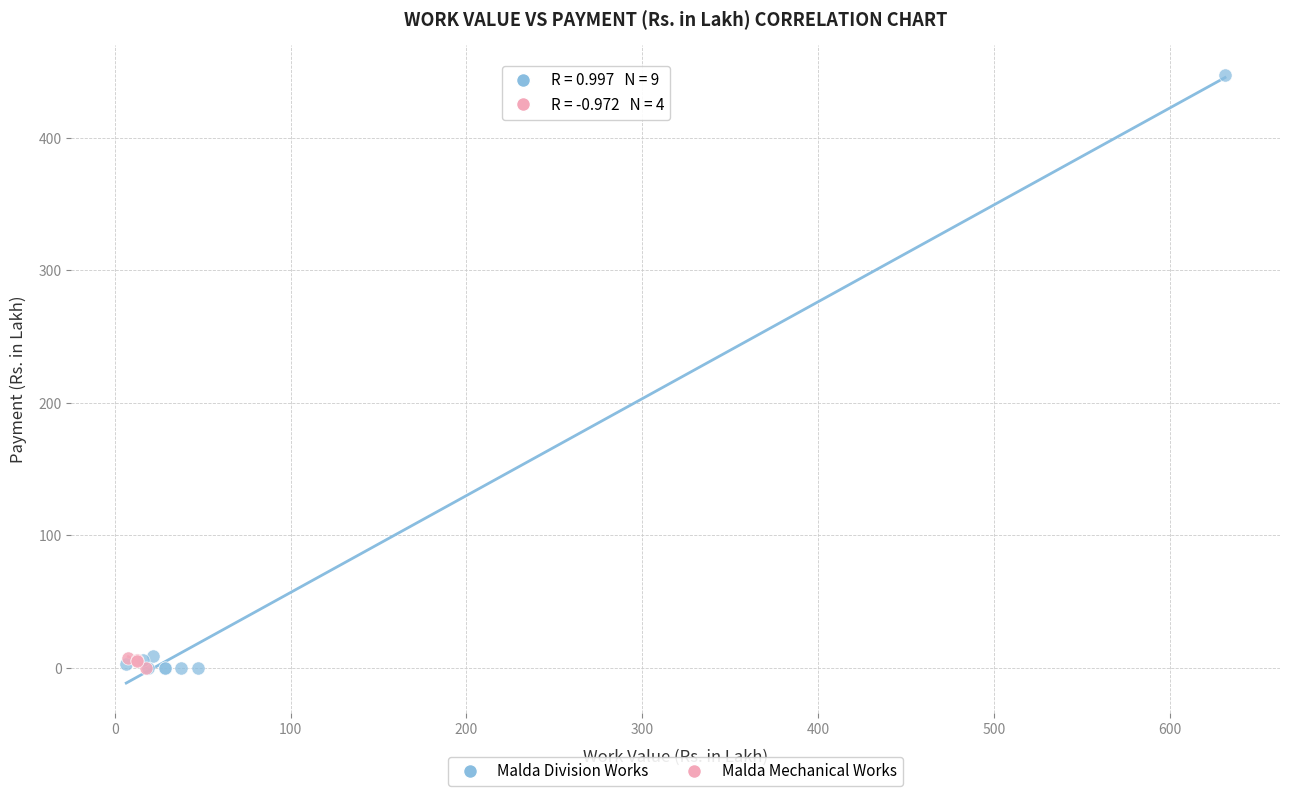

Which series reaches the maximum Y coordinate?

Malda Division Works